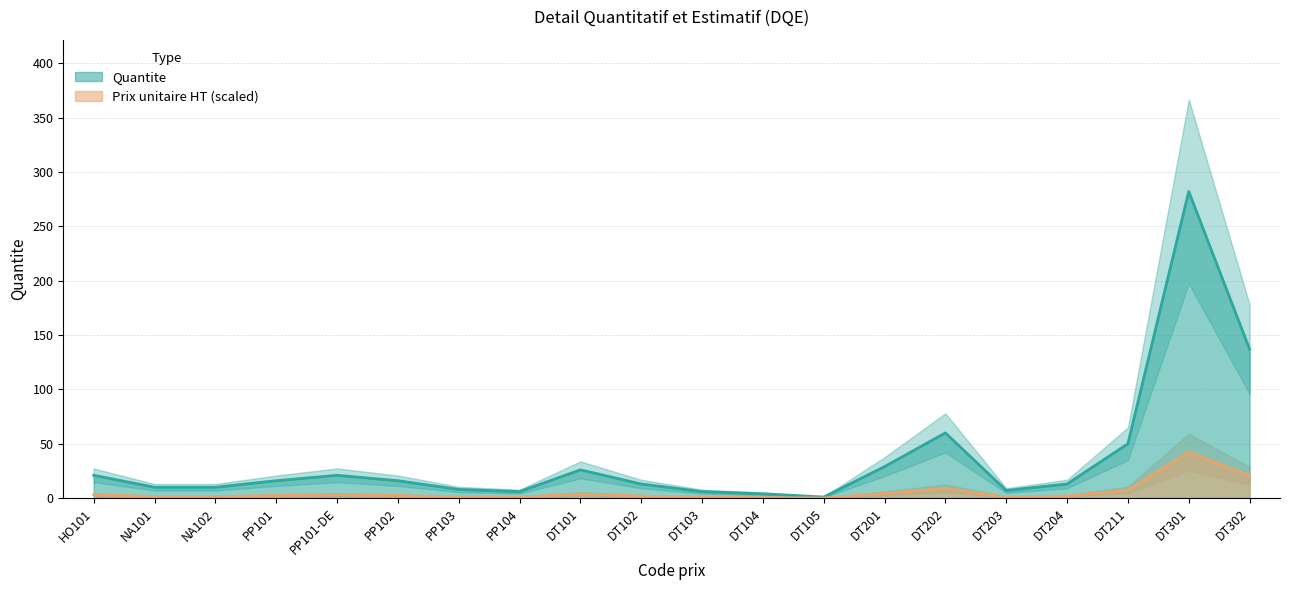

What is the sum of the values at DT202 and PP104?

66